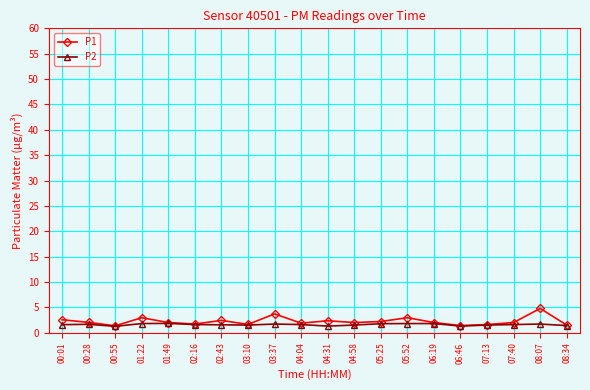

True or false: P1 has a value of 3.0 at 01:22.

True